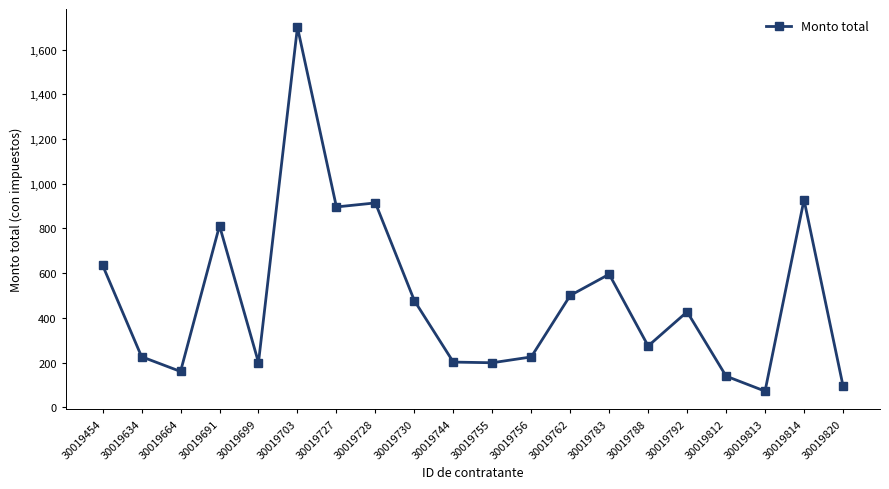

At which category does the chart reach its peak across all series?

30019703